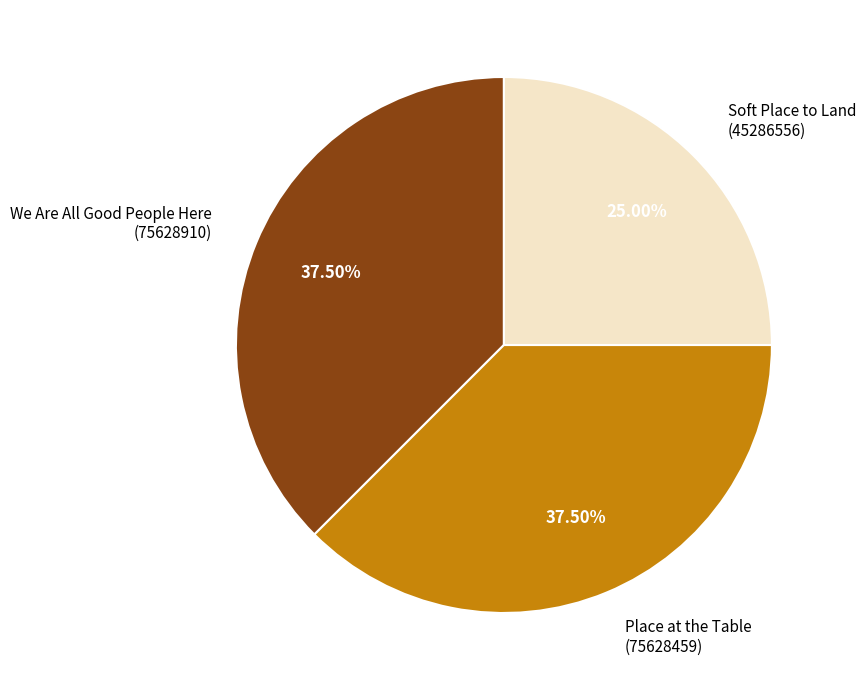

Which has a higher value, We Are All Good People Here (75628910) or Soft Place to Land (45286556)?

We Are All Good People Here (75628910)